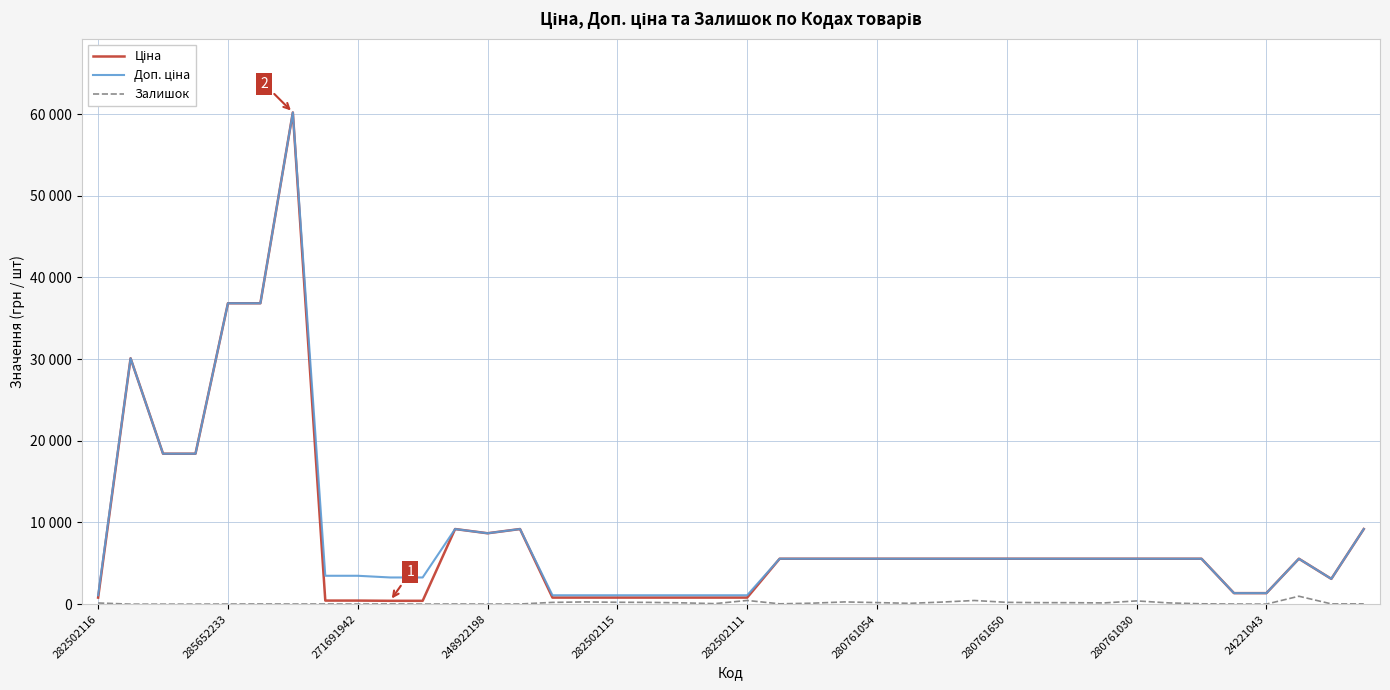

Does the chart display data point markers on the line(s)?

No